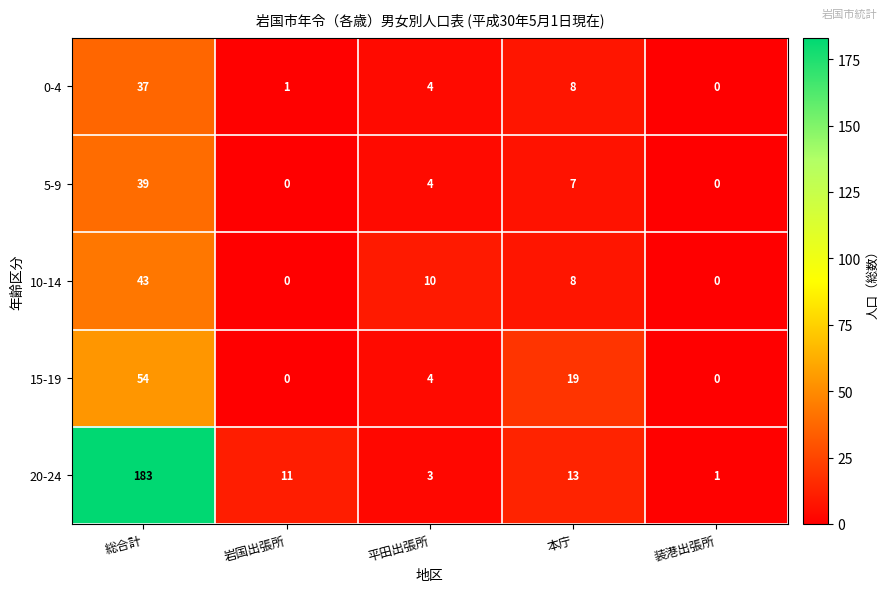

The 10-14 series shows 13 at 本庁. True or false?

False